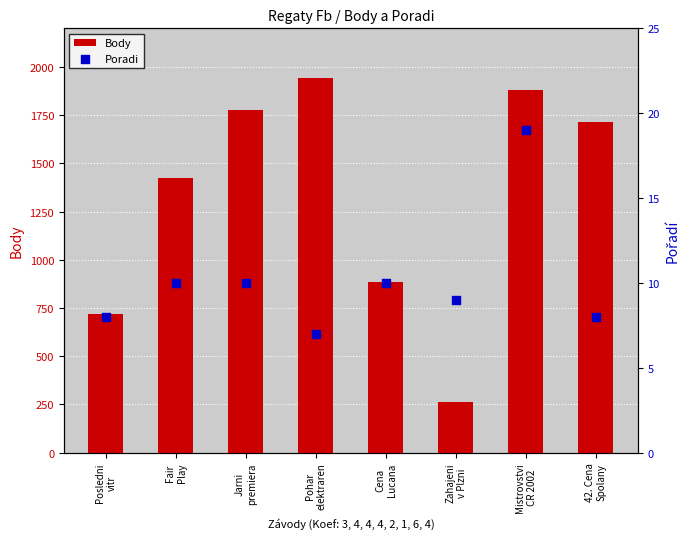

What is the total value across all series at Cena
Lucana?

897